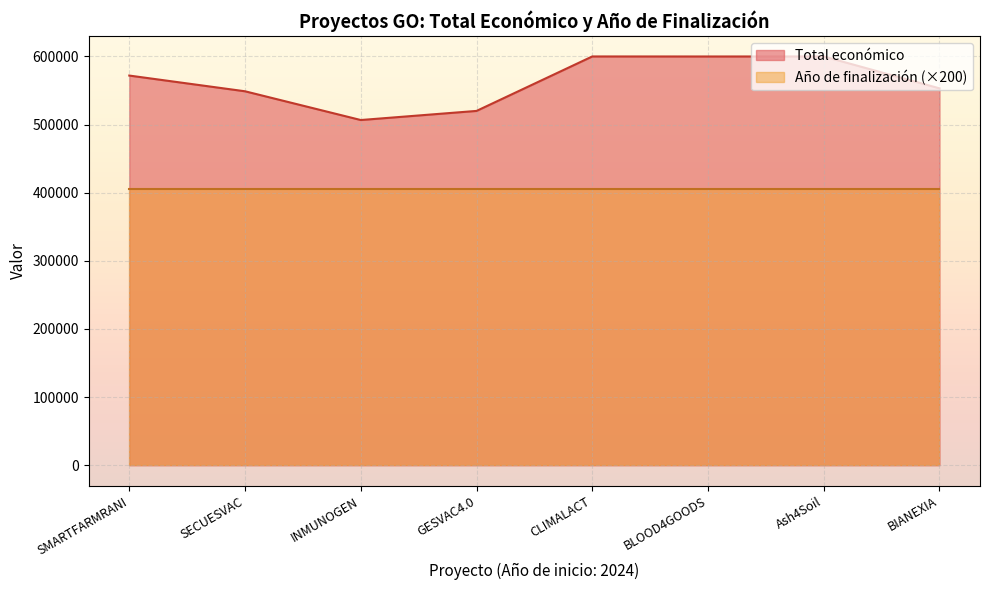

List the series in order of their peak value, highest first.

Total económico, Año de finalización (×200)